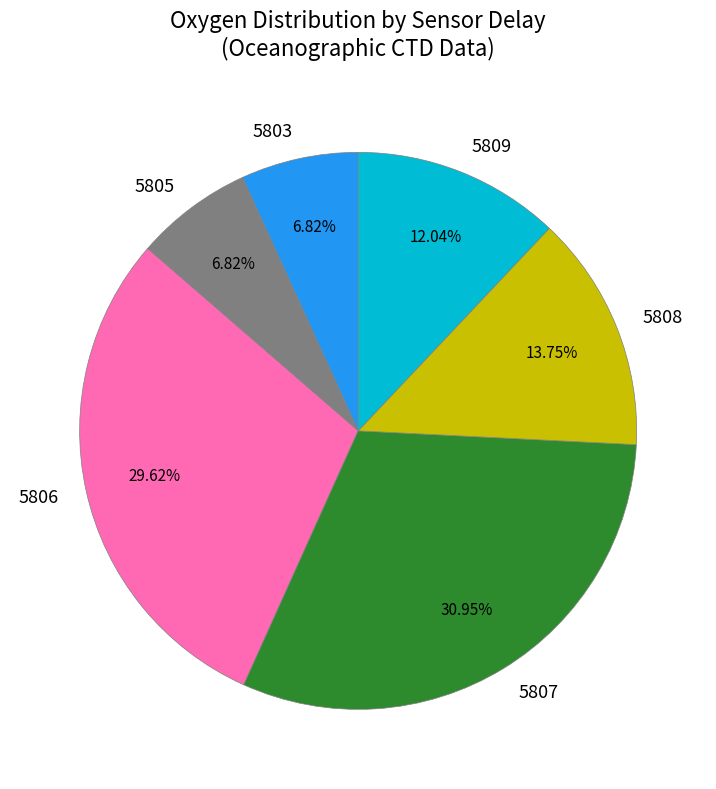

Combined, what portion of the pie is 5808 and 5807?

44.7%